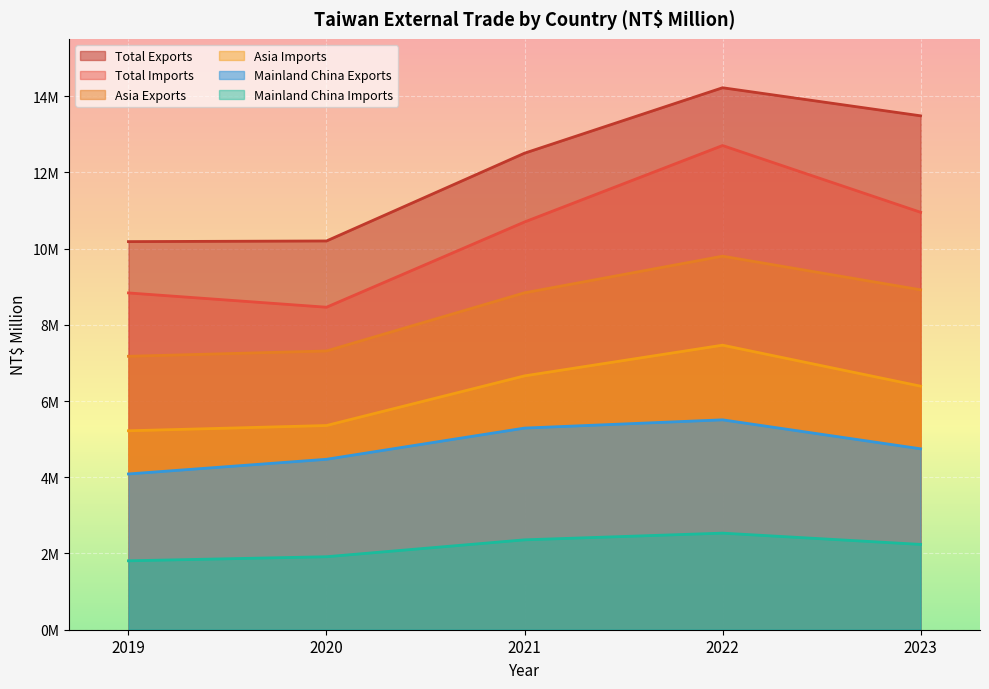

Where is the first local maximum for Asia Exports?

2022